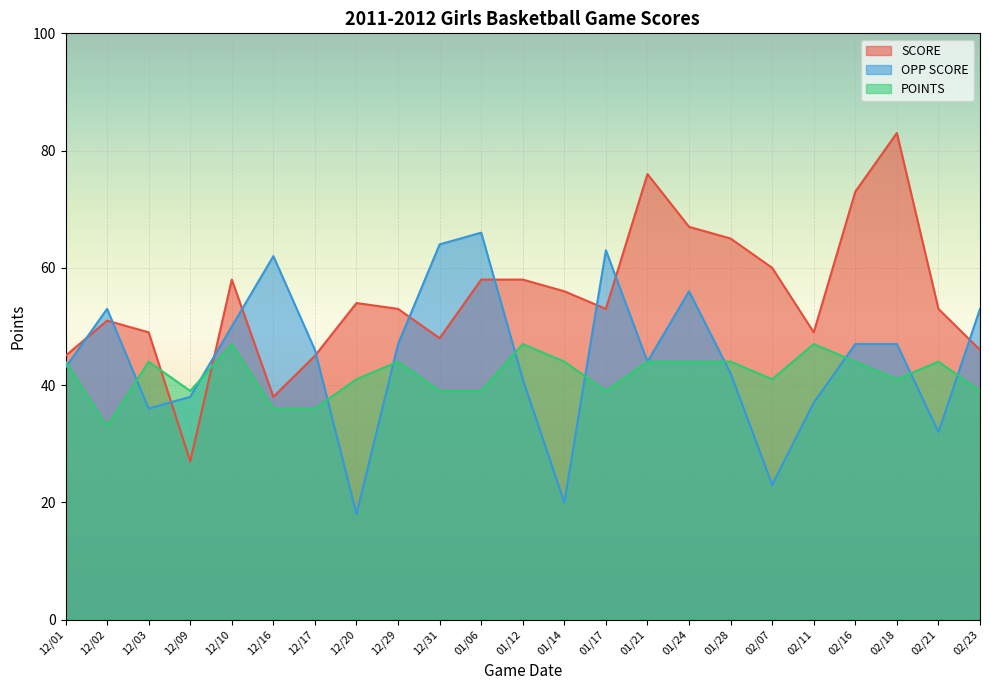

What is the highest value of the OPP SCORE series?

66